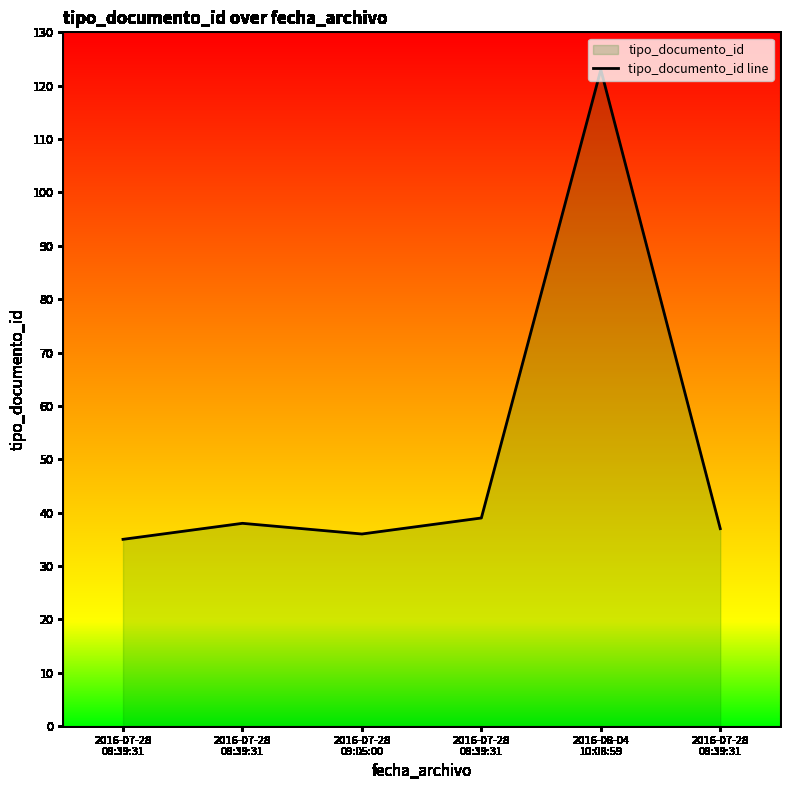

The value at 2016-07-28
08:39:31 is 37. True or false?

True